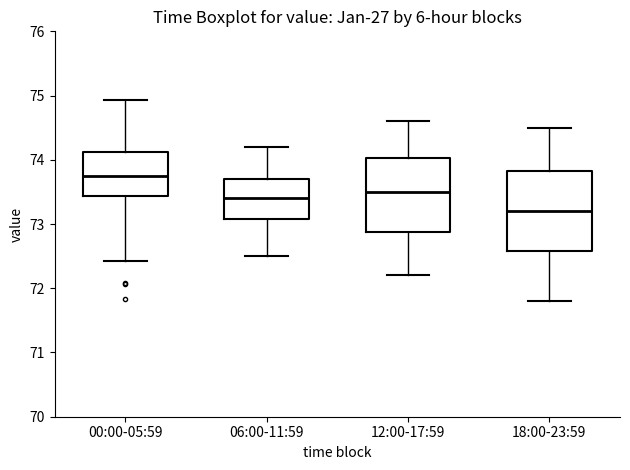

Comparing the boxes themselves (not the whiskers), which one is the tallest?

18:00-23:59